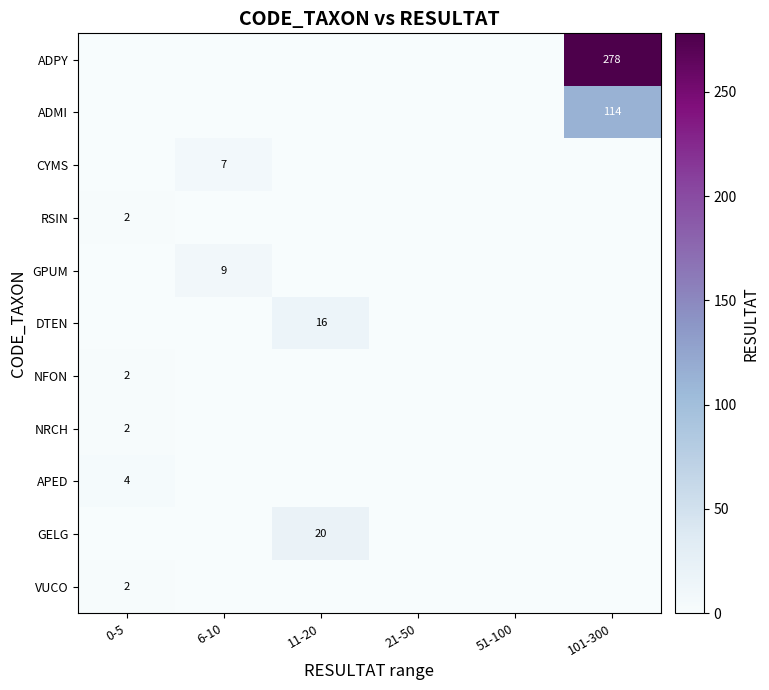

Is it true that VUCO equals 2 at 0-5?

True